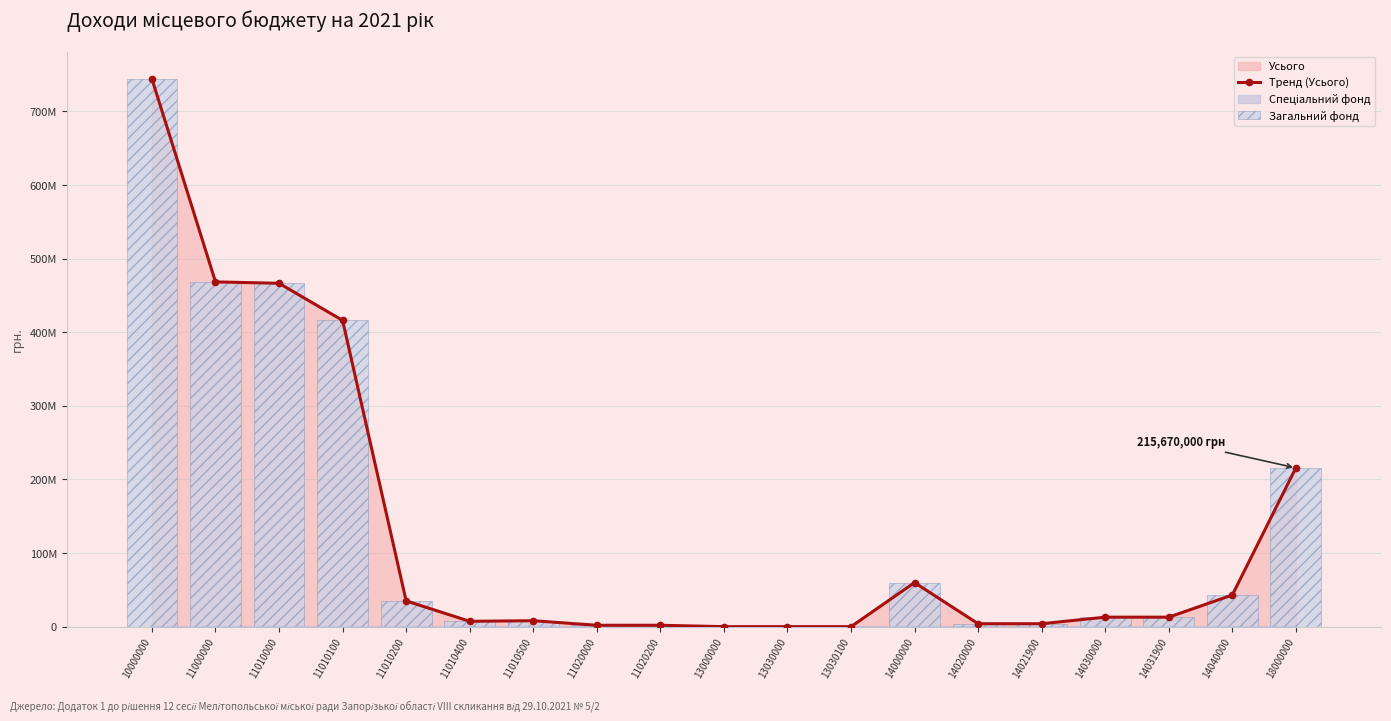

The value of Тренд (Усього) at 11010200 is 9486258. True or false?

False